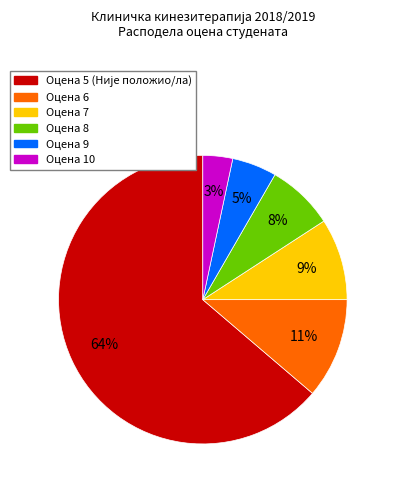

Between Оцена 6 and Оцена 10, which is larger?

Оцена 6